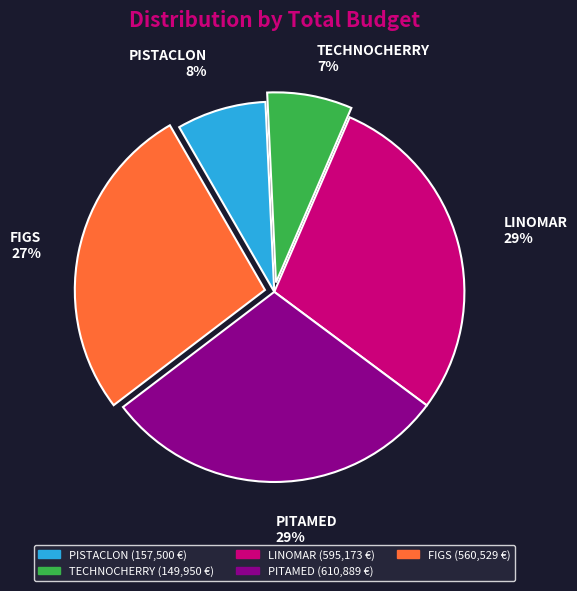

Count the number of slices in the pie.

5